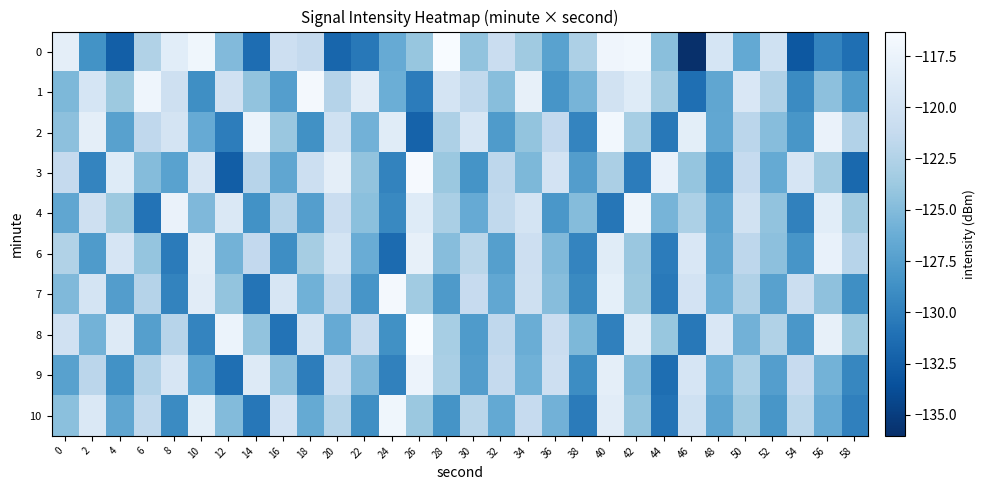

What is the difference between the highest and lowest values at 16?

11.5